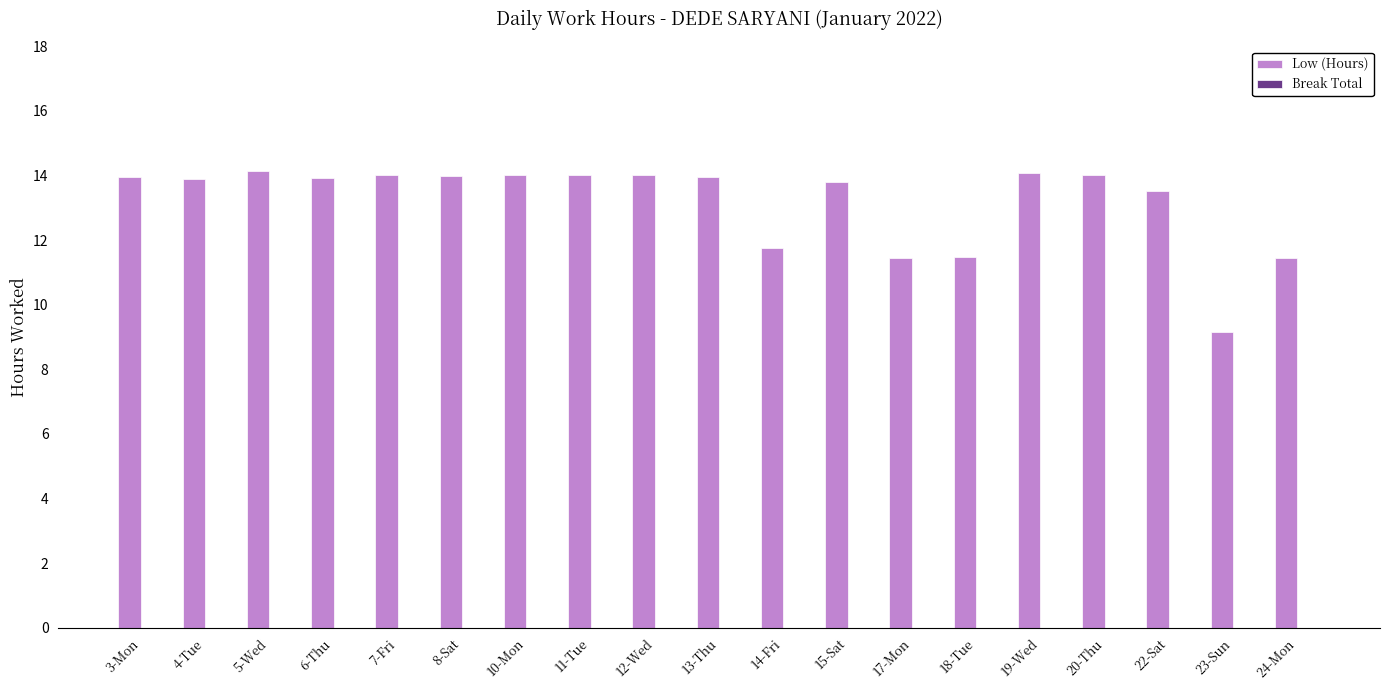

Which label corresponds to the smallest value in the chart?

23-Sun